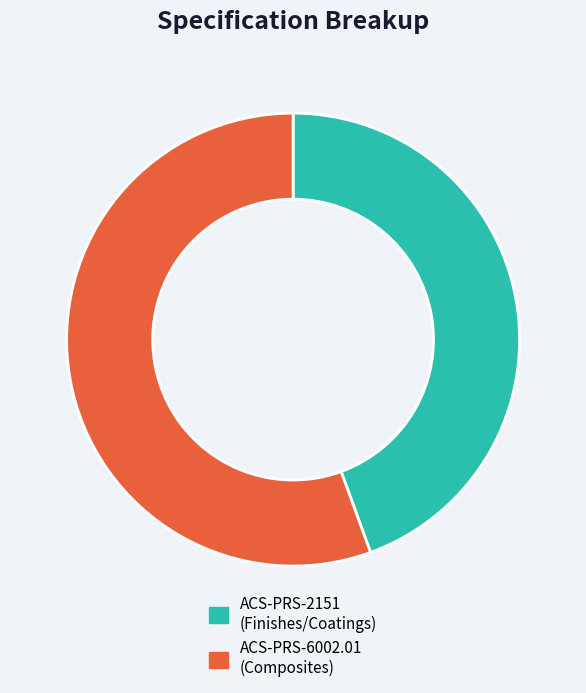

How many slices are in this pie chart?

2